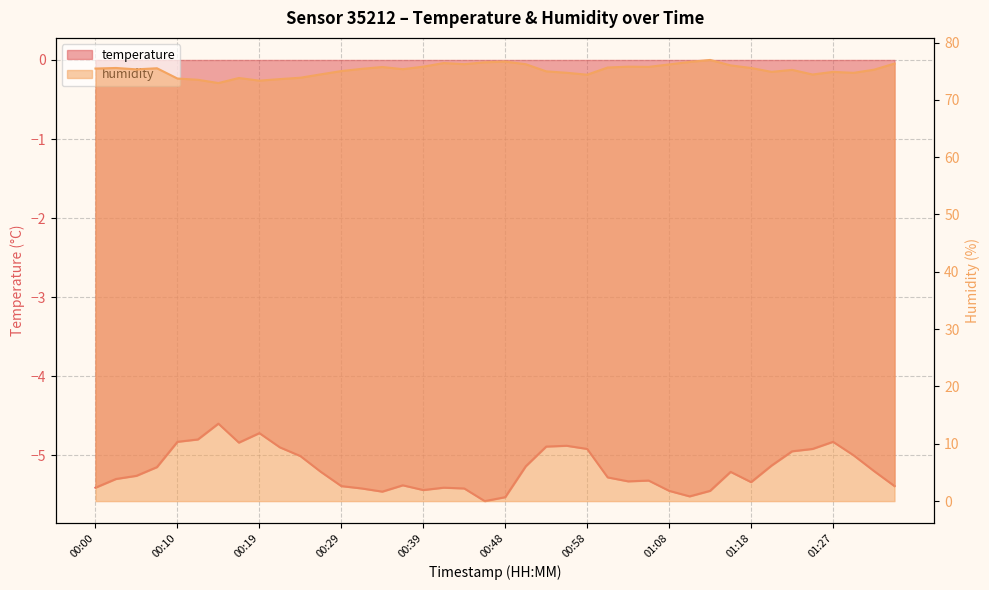

What is the difference between the temperature values at 01:18 and 01:25?

0.4